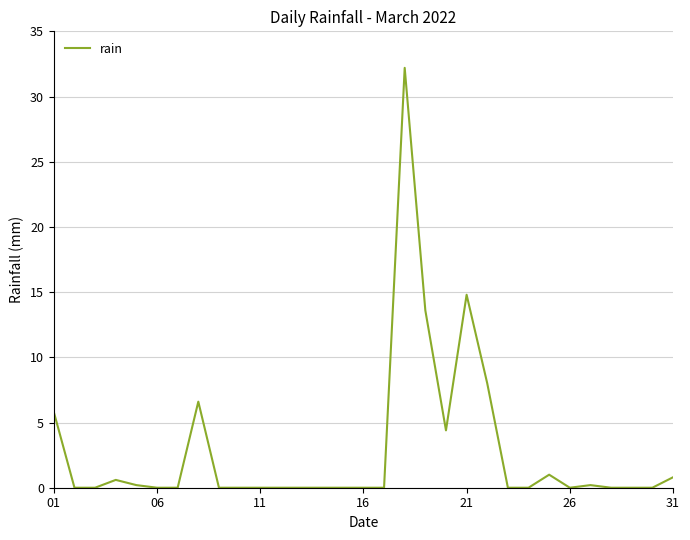

What is the maximum value shown in the chart?

32.2